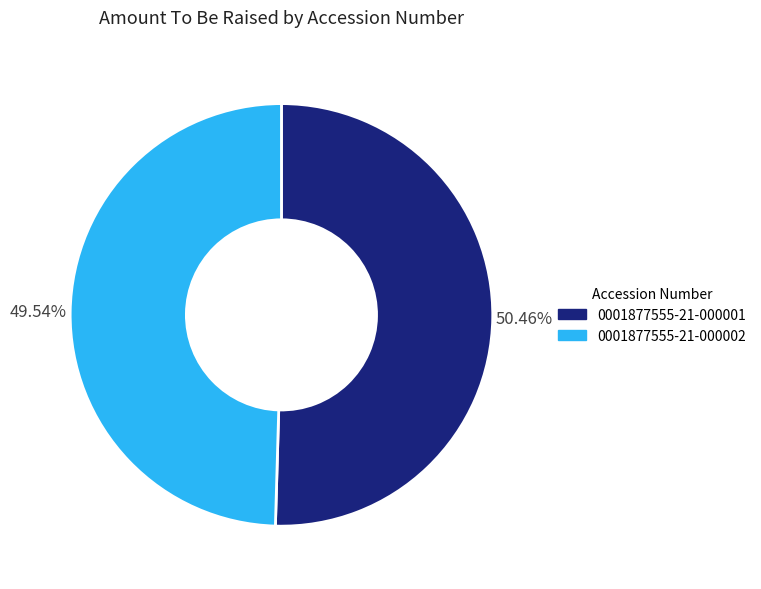

Does any single category account for the majority?

Yes